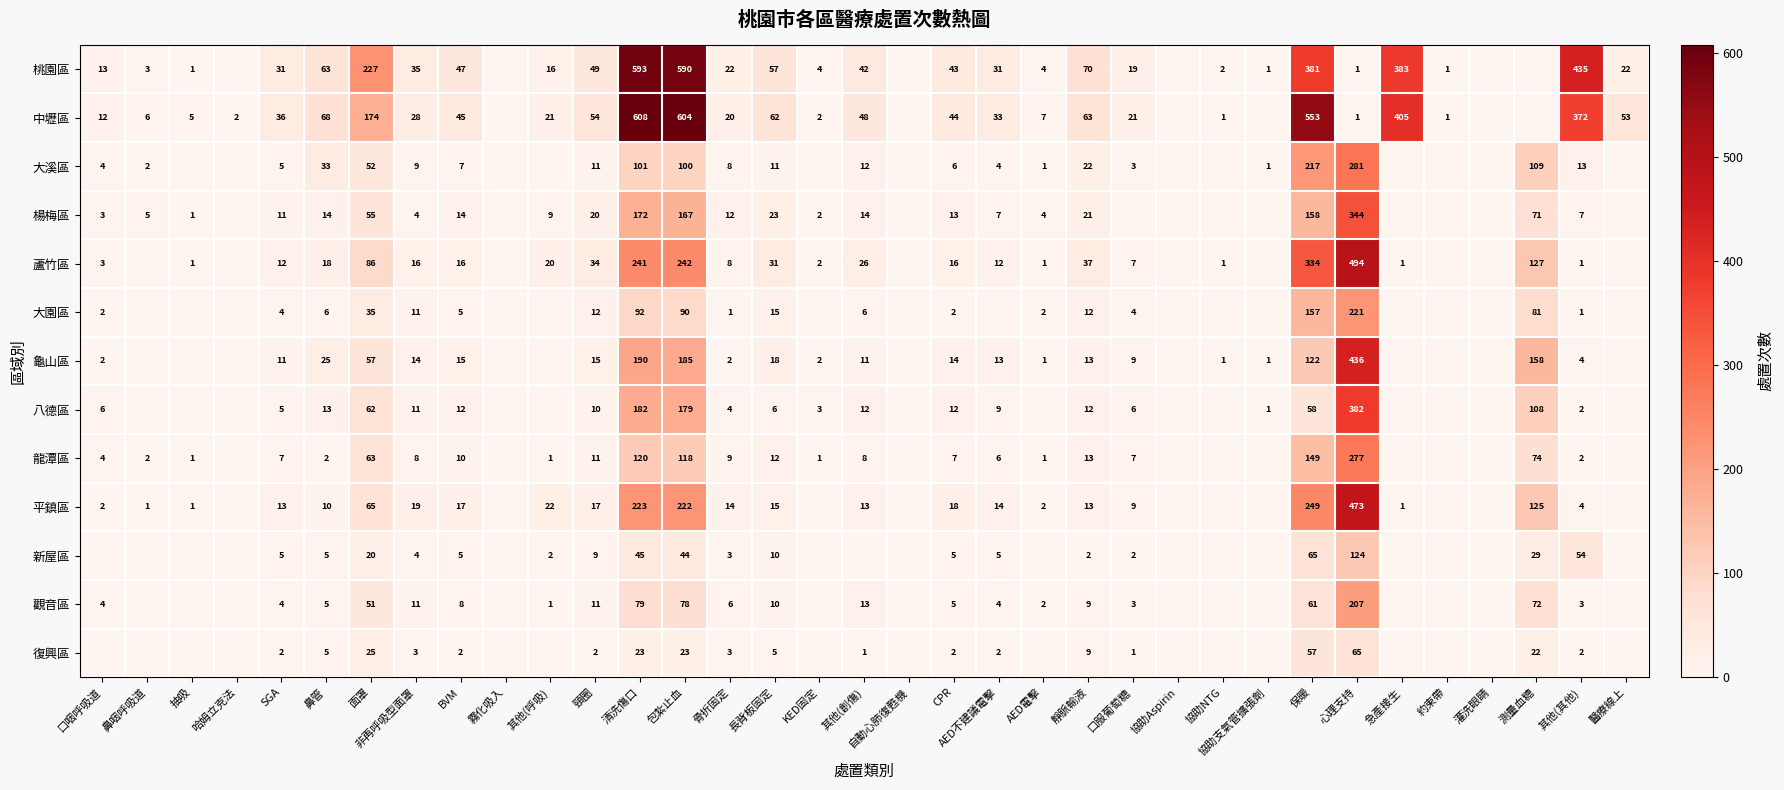

How many series are shown in this chart?

13